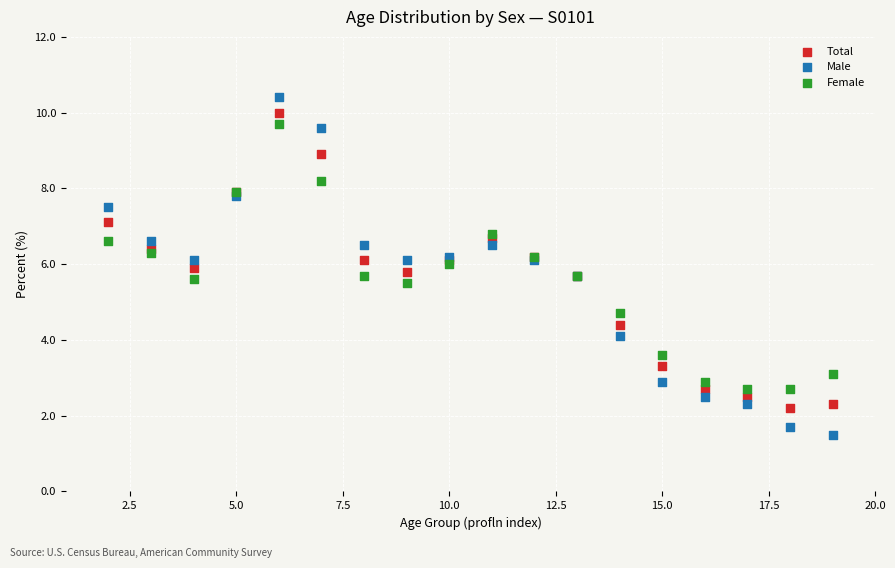

In the Male series, what Y value is closest to 5?

5.7